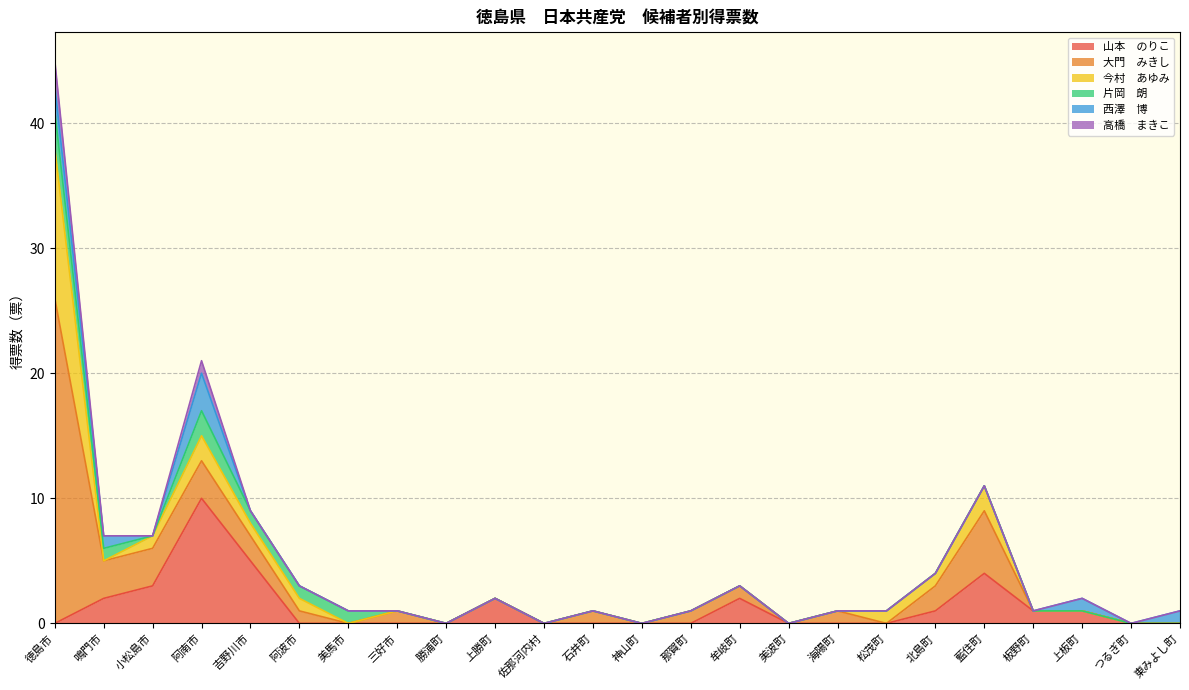

The value of 西澤　博 at 徳島市 is 1. True or false?

False